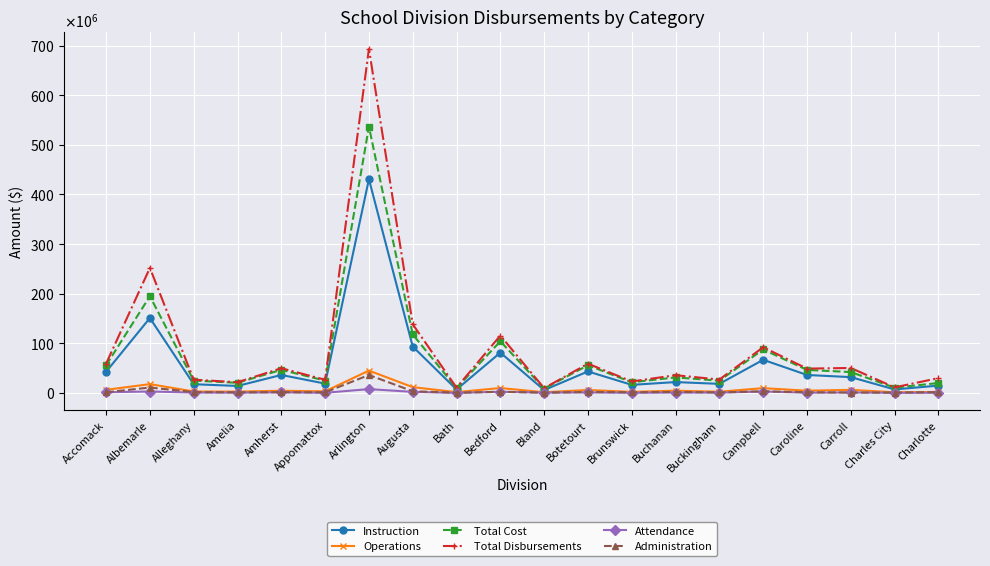

Which series has the largest total across all categories?

Total Disbursements